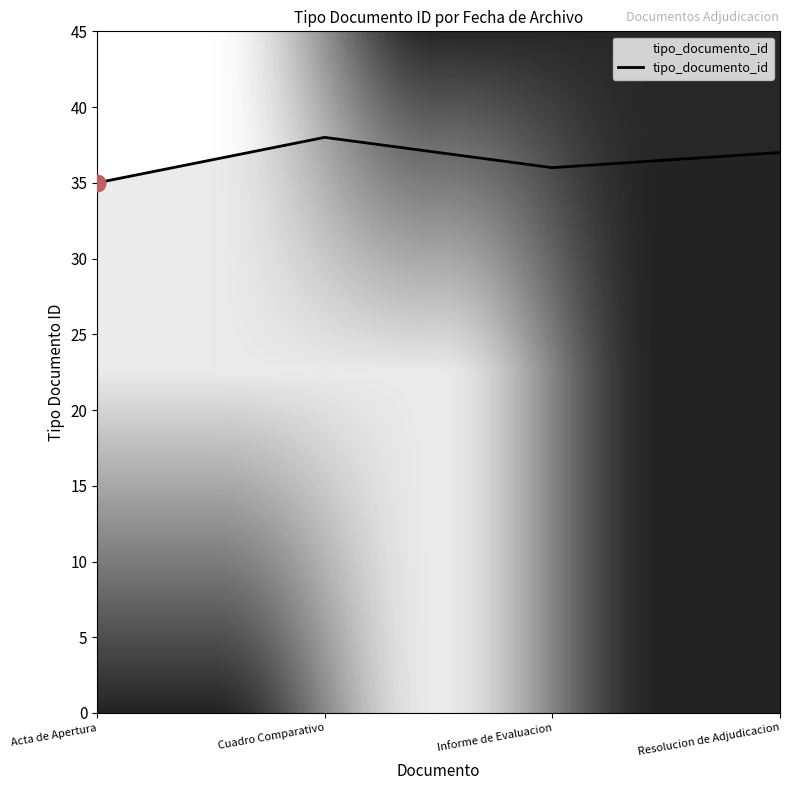

What is the difference between the maximum and minimum values?

3